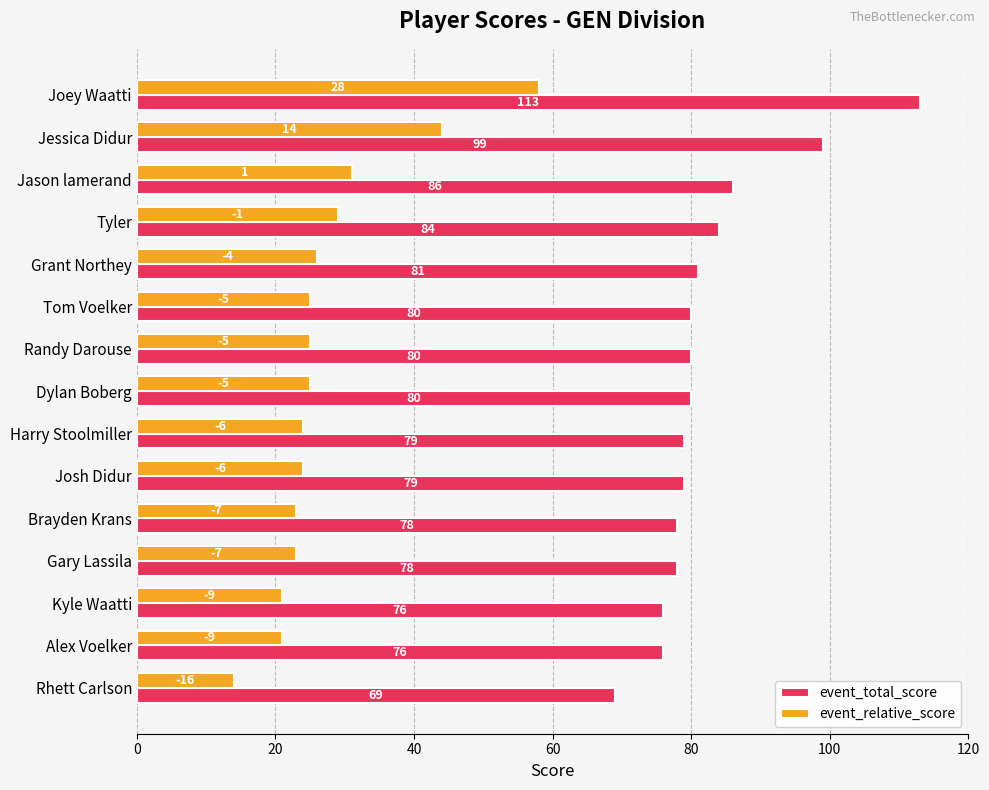

Which label corresponds to the largest value in the chart?

Joey Waatti